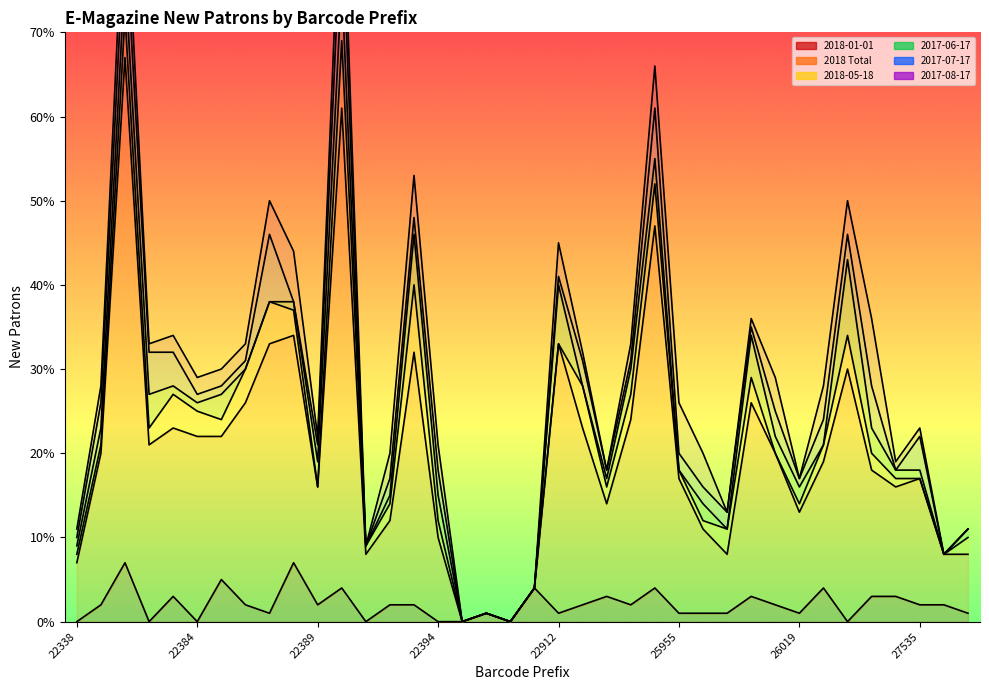

How many lines are shown in the chart?

6